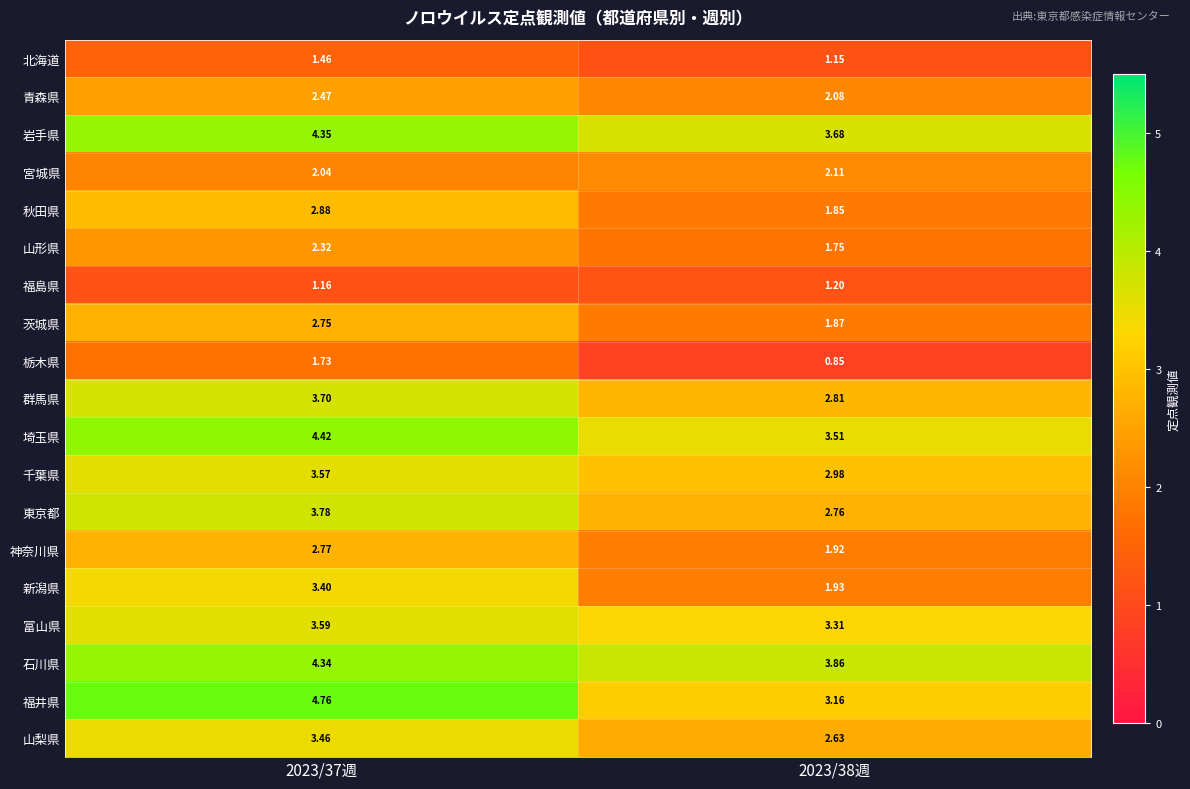

How many distinct data groups are displayed?

19